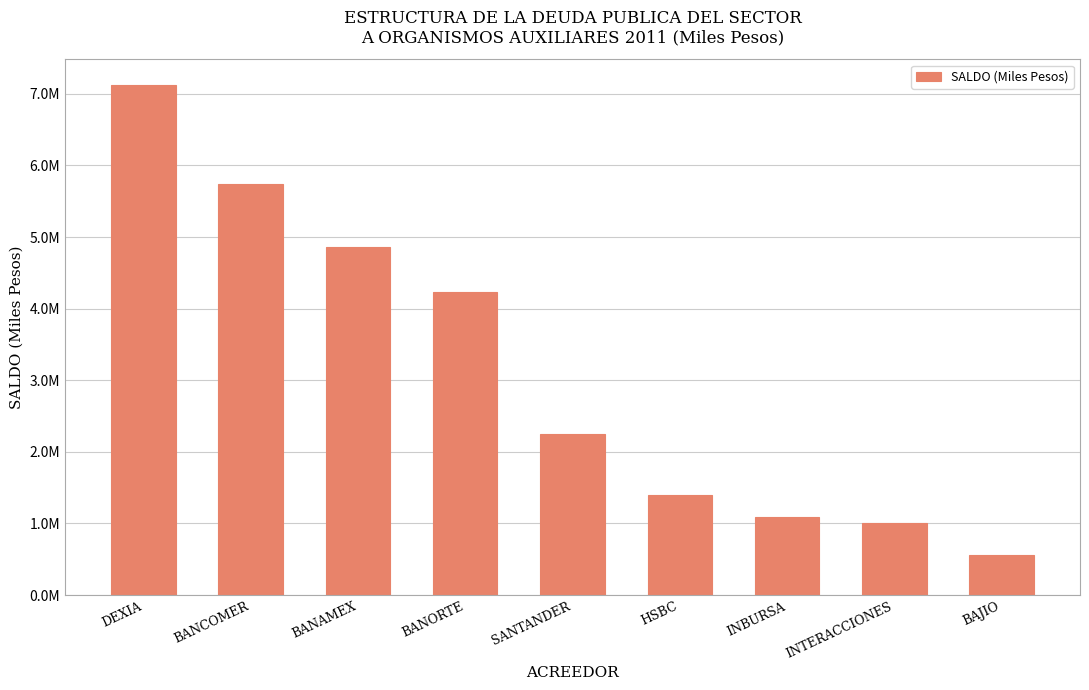

Does the chart contain any negative values?

No